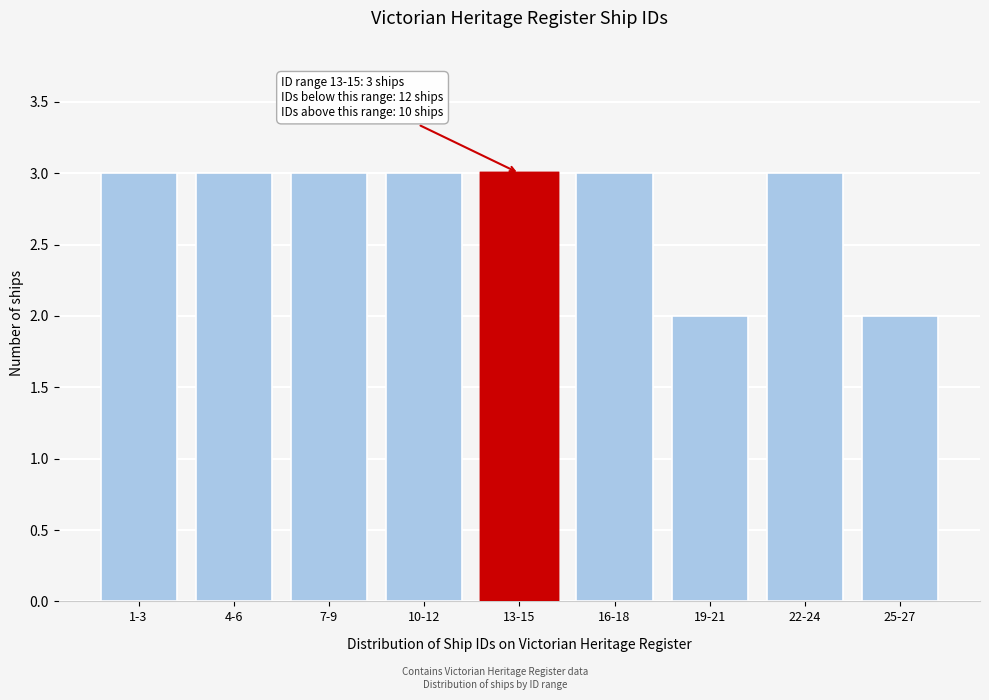

Reading right to left, what are all the values shown in this chart?

2	3	2	3	3	3	3	3	3